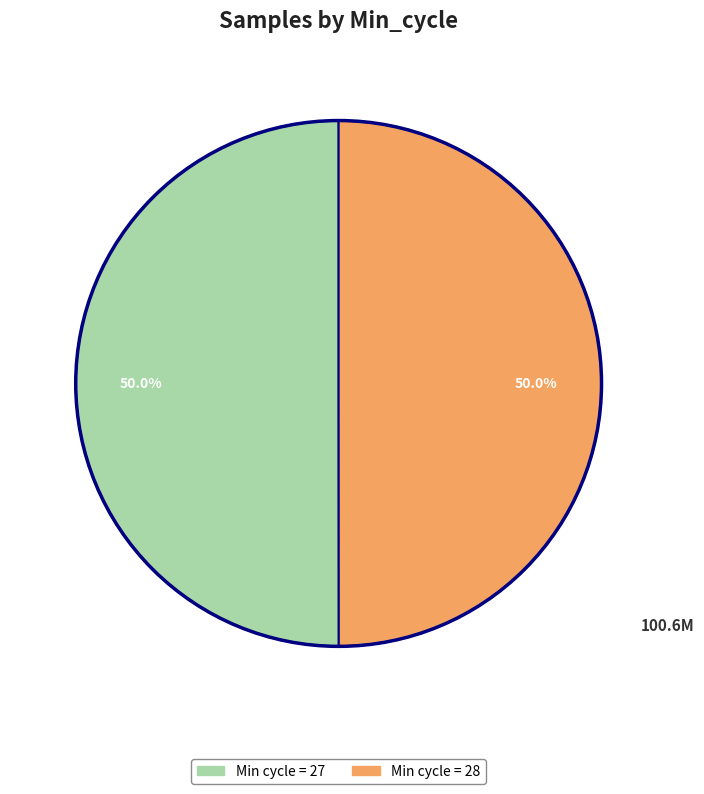

How many segments does this pie chart have?

2